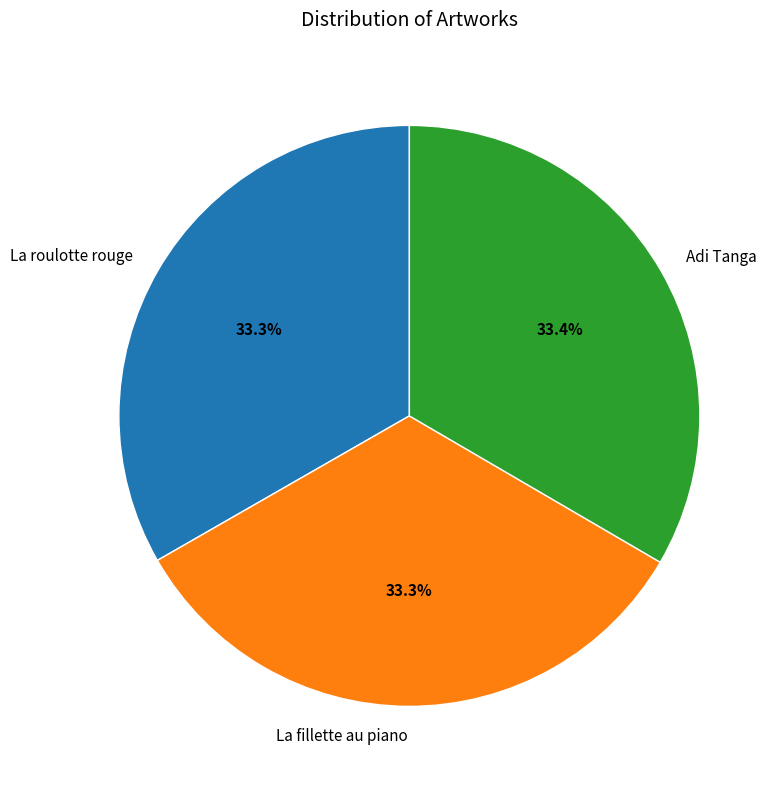

What percentage is the Adi Tanga slice, to the nearest percent?

33%